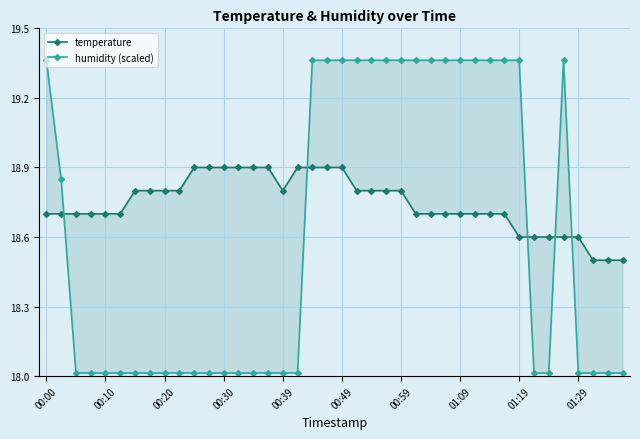

List the series in order of their peak value, lowest first.

temperature, humidity (scaled)